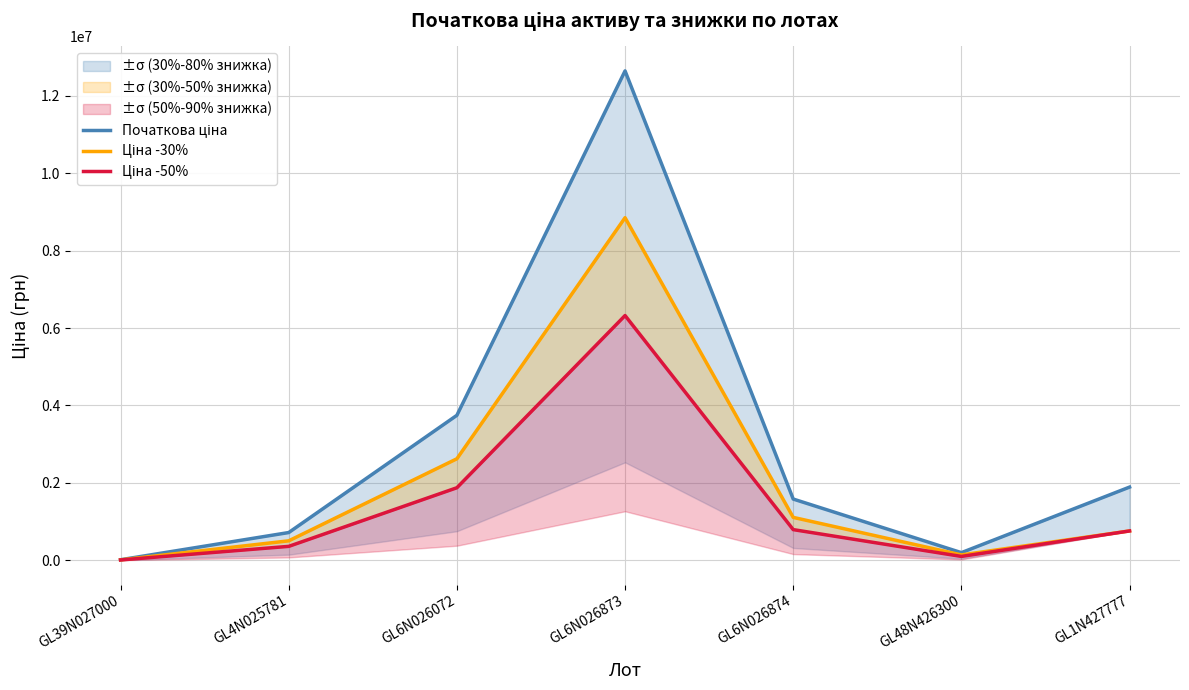

True or false: Початкова ціна has a value of 271483.7 at GL48N426300.

False